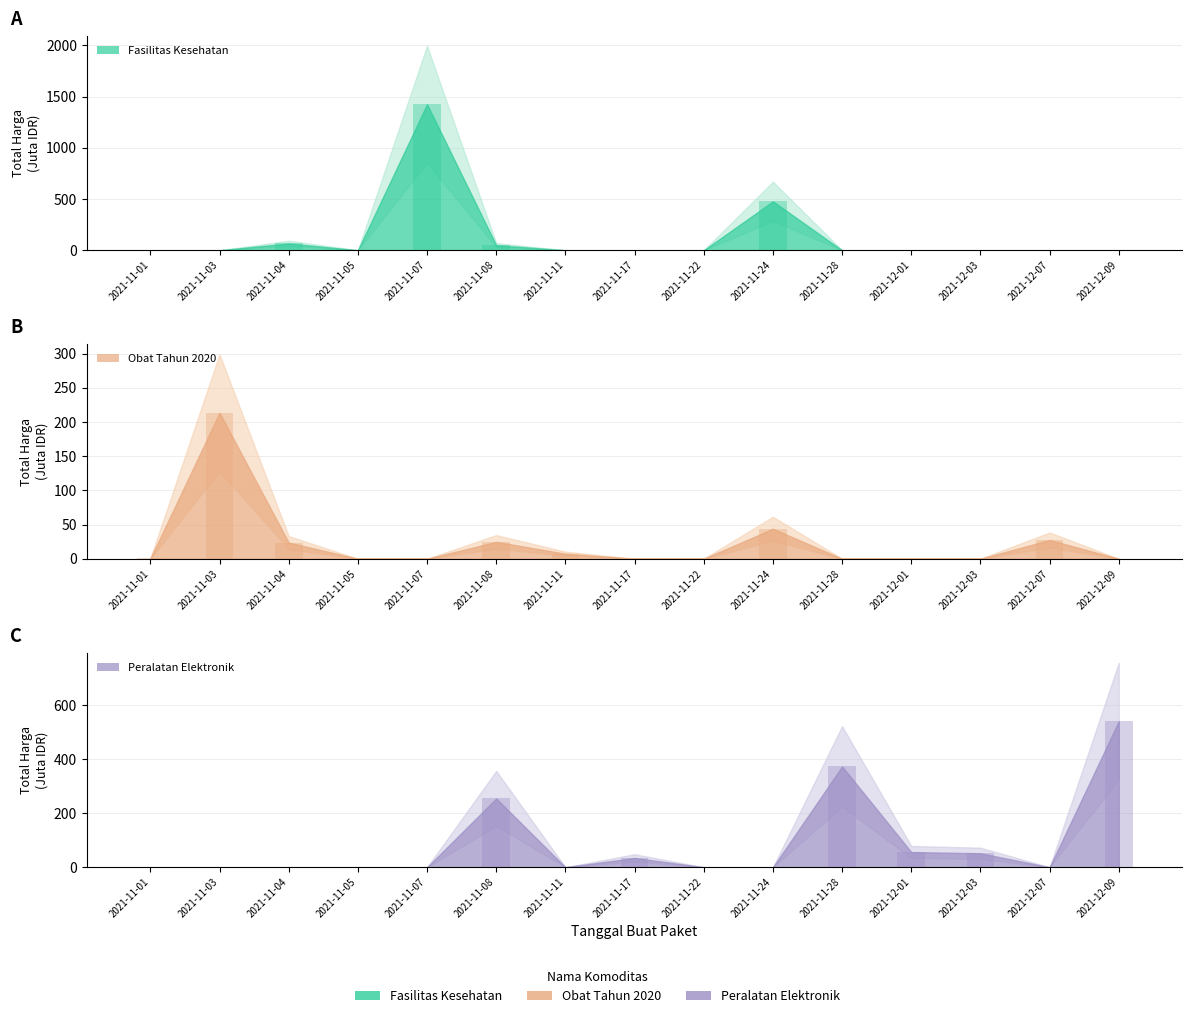

What are all the series names shown in the legend?

Fasilitas Kesehatan, Obat Tahun 2020, Peralatan Elektronik